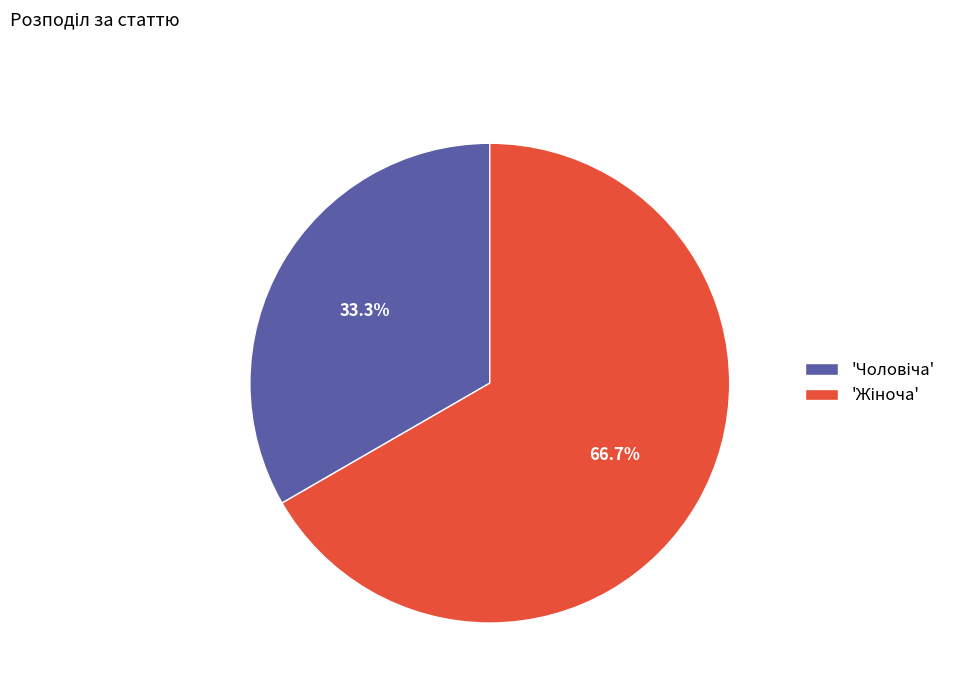

Is there a majority slice in this chart?

Yes